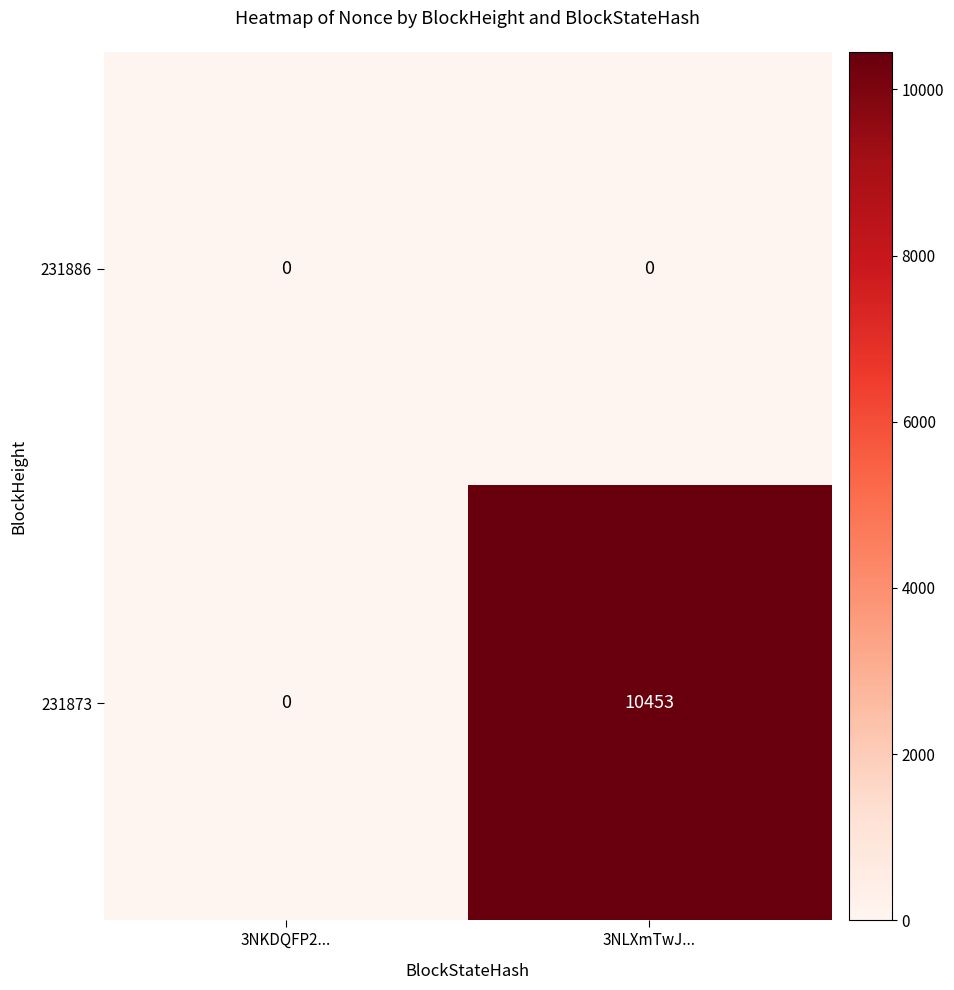

Which series has the widest spread of values?

231873